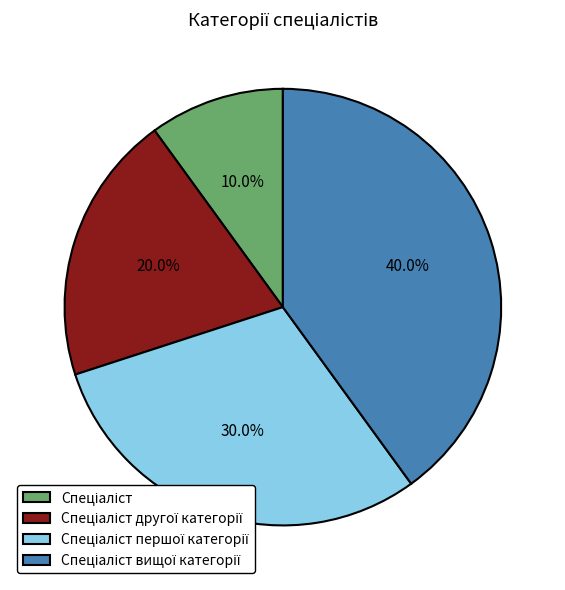

Is there a majority slice in this chart?

No